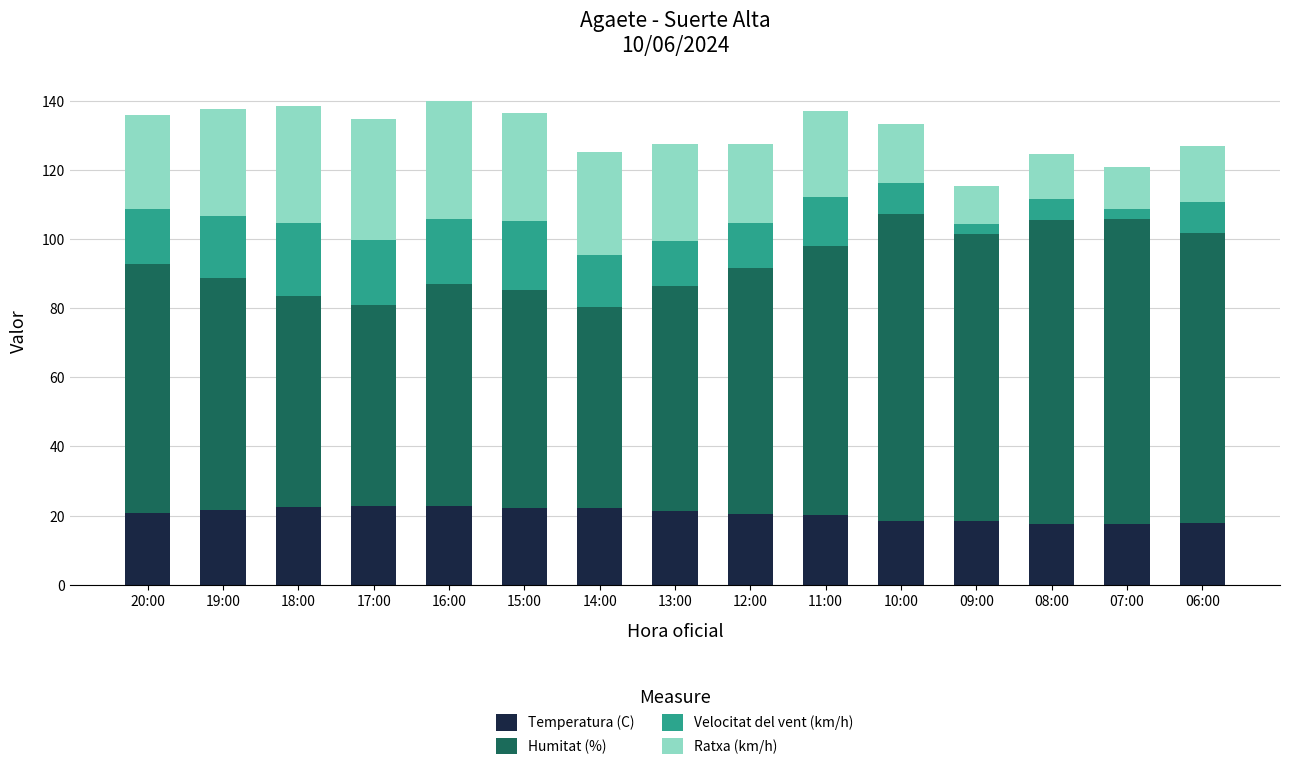

The value of Temperatura (C) at 16:00 is 37.1. True or false?

False